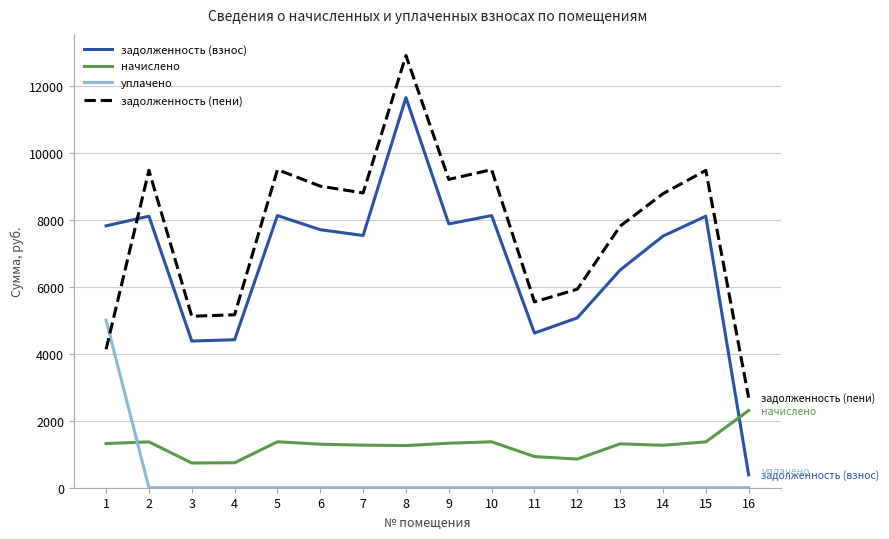

What is the difference between the задолженность (взнос) values at 10 and 7?

595.2